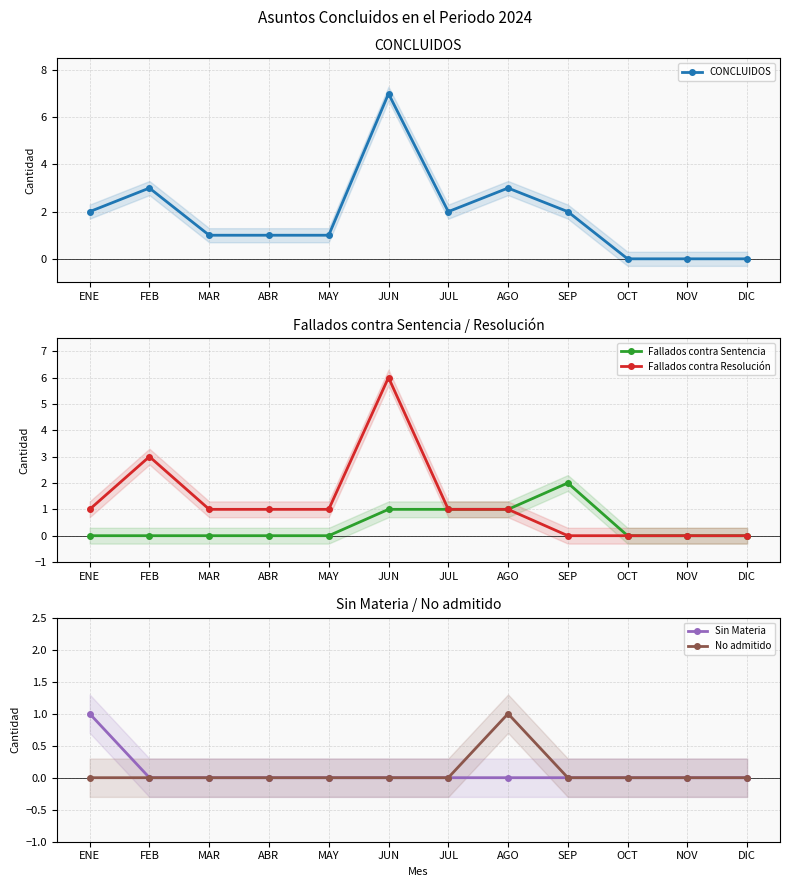

What is the difference between the maximum and minimum values in the No admitido series?

1